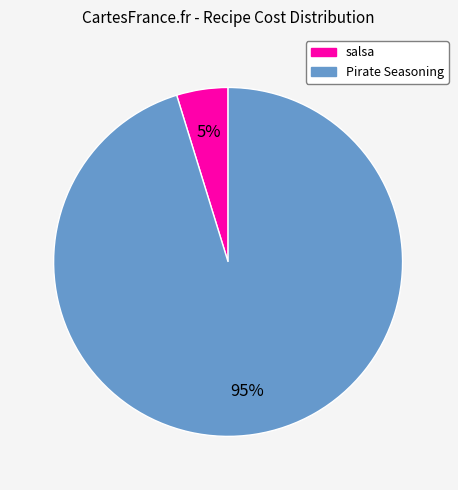

To the nearest percent, what is the combined percentage of salsa and Pirate Seasoning?

100%